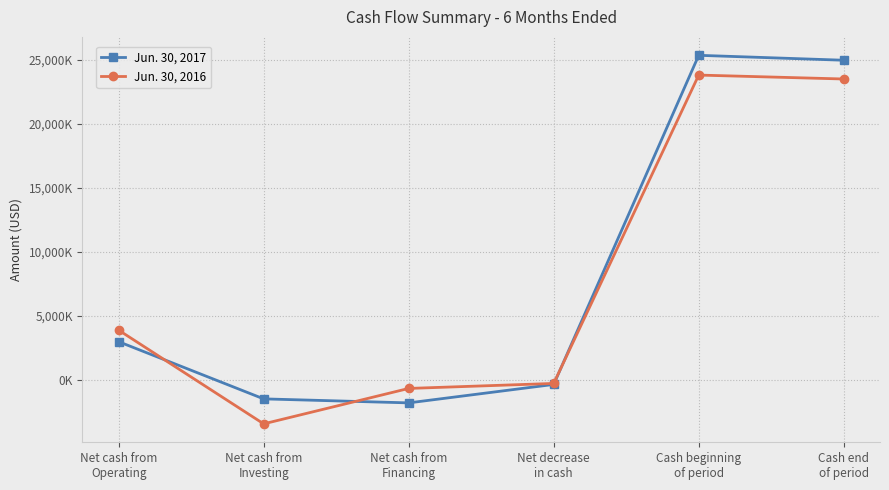

What is the label of the 4th point from the left?

Net decrease
in cash